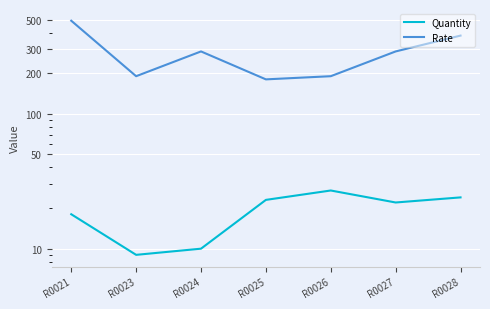

What is the sum of the Rate values at R0028 and R0023?

570